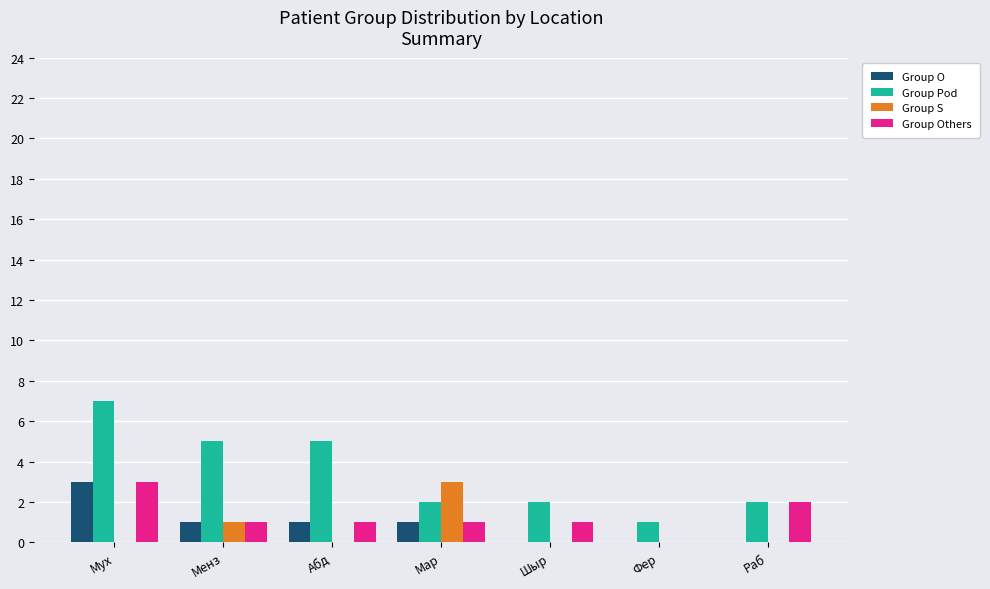

What is the average value of the Group Pod series?

3